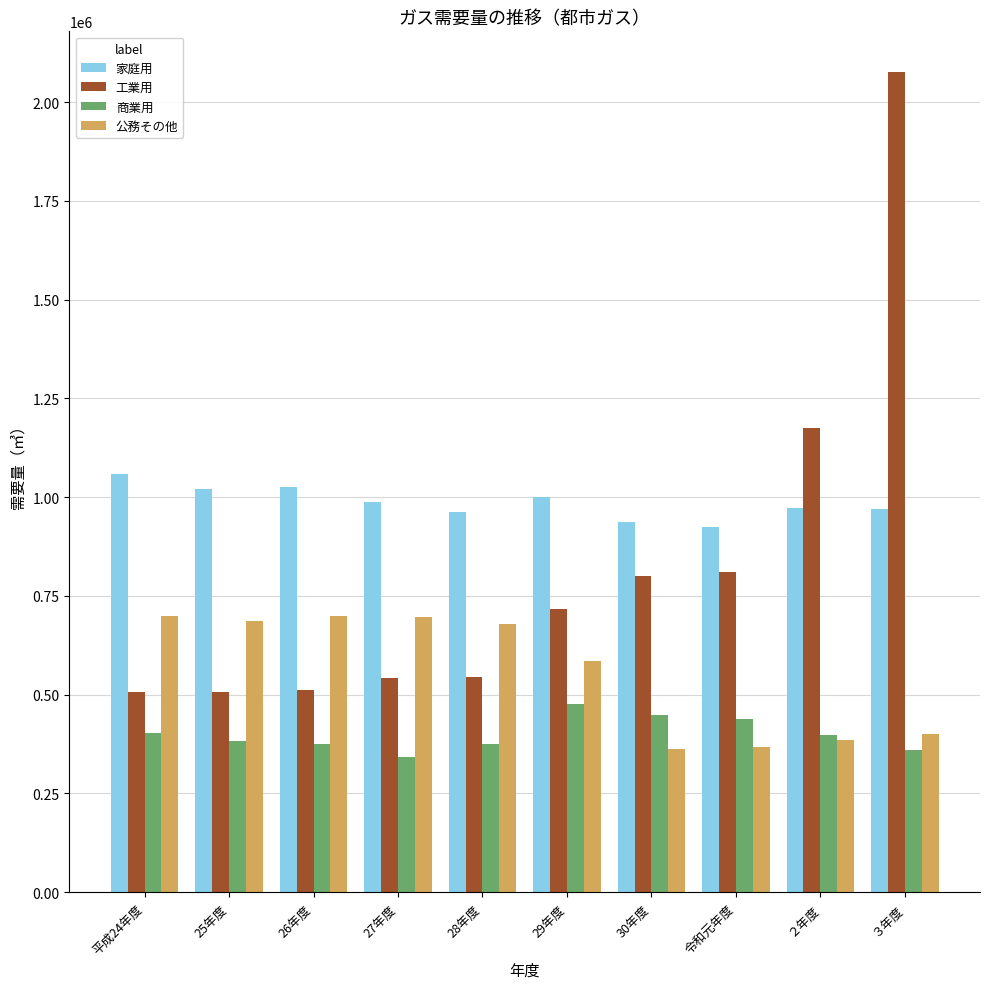

Which series has the widest spread of values?

工業用